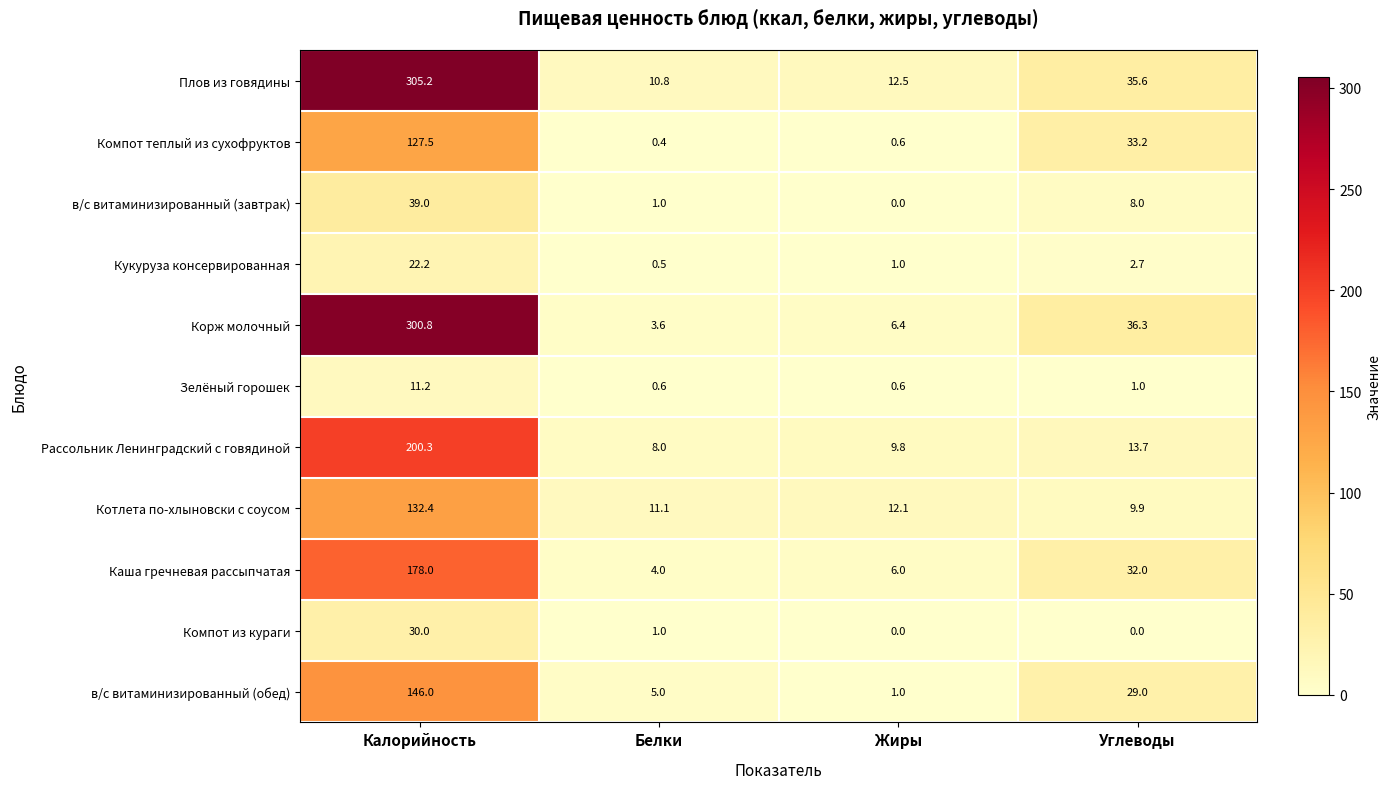

The value of в/с витаминизированный (обед) at Белки is 5.0. True or false?

True